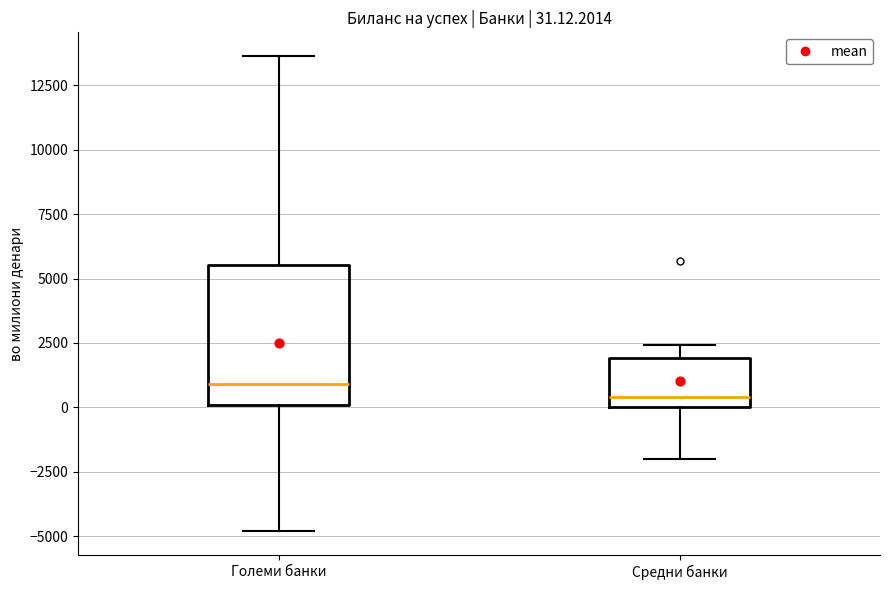

Which box is the tallest, from its lower edge to its upper edge?

Големи банки